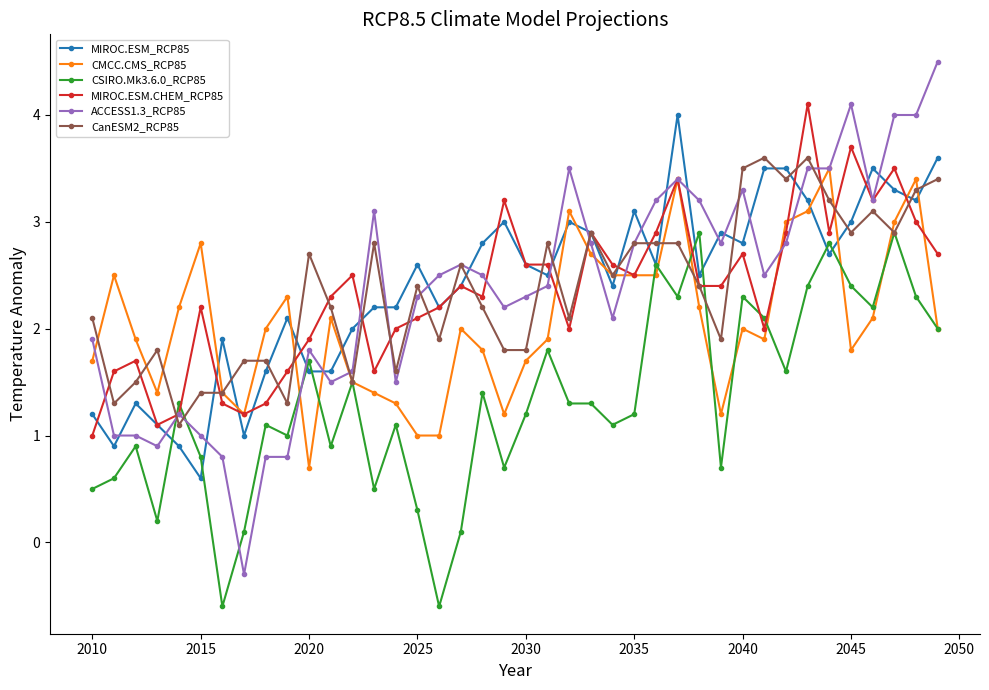

What is the highest value of the ACCESS1.3_RCP85 series?

4.5